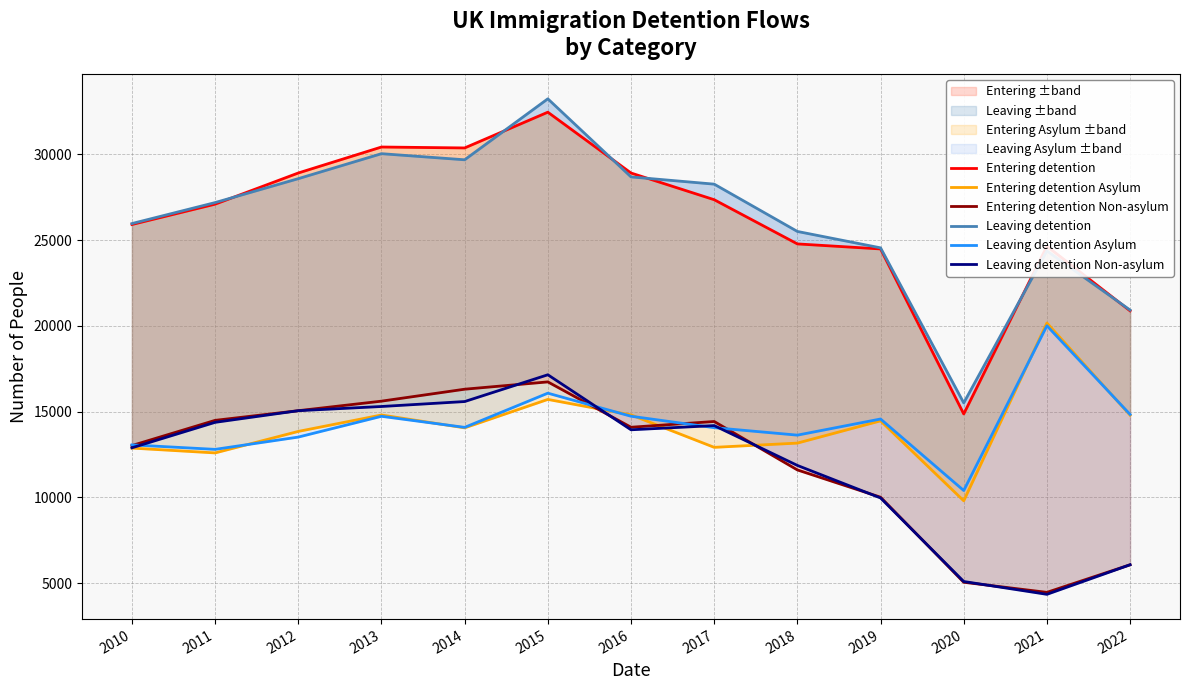

What is the spread (max minus min) of values at 2015?

17513